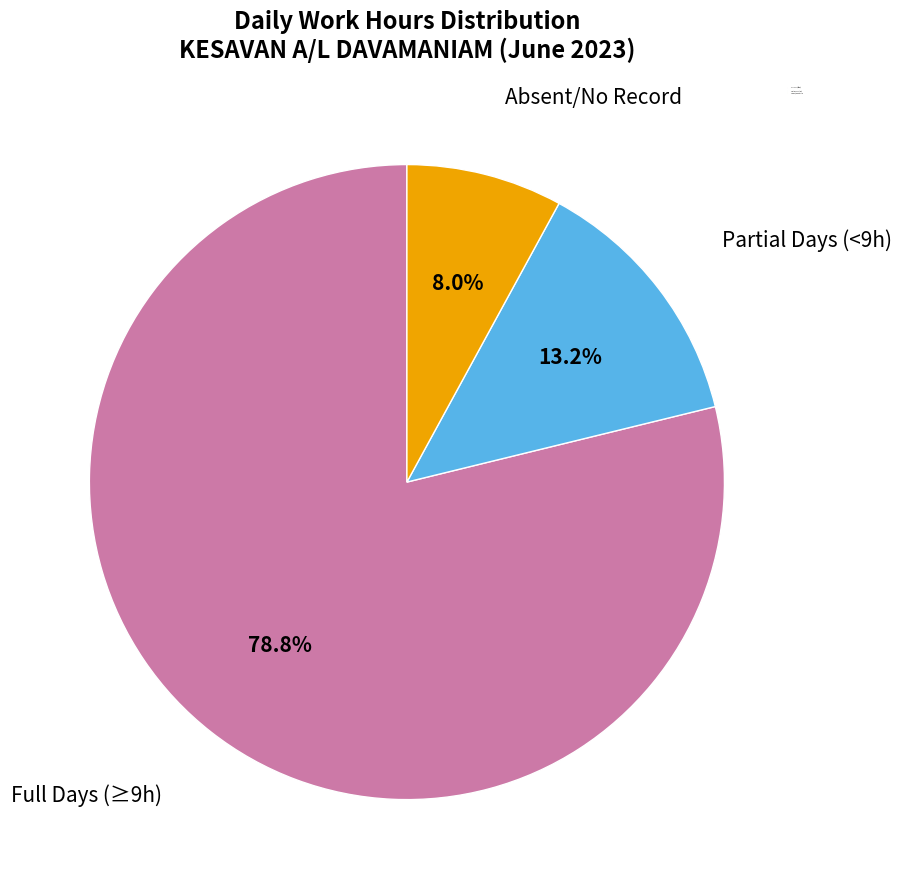

Does Full Days (≥9h) represent more than half of the total?

Yes